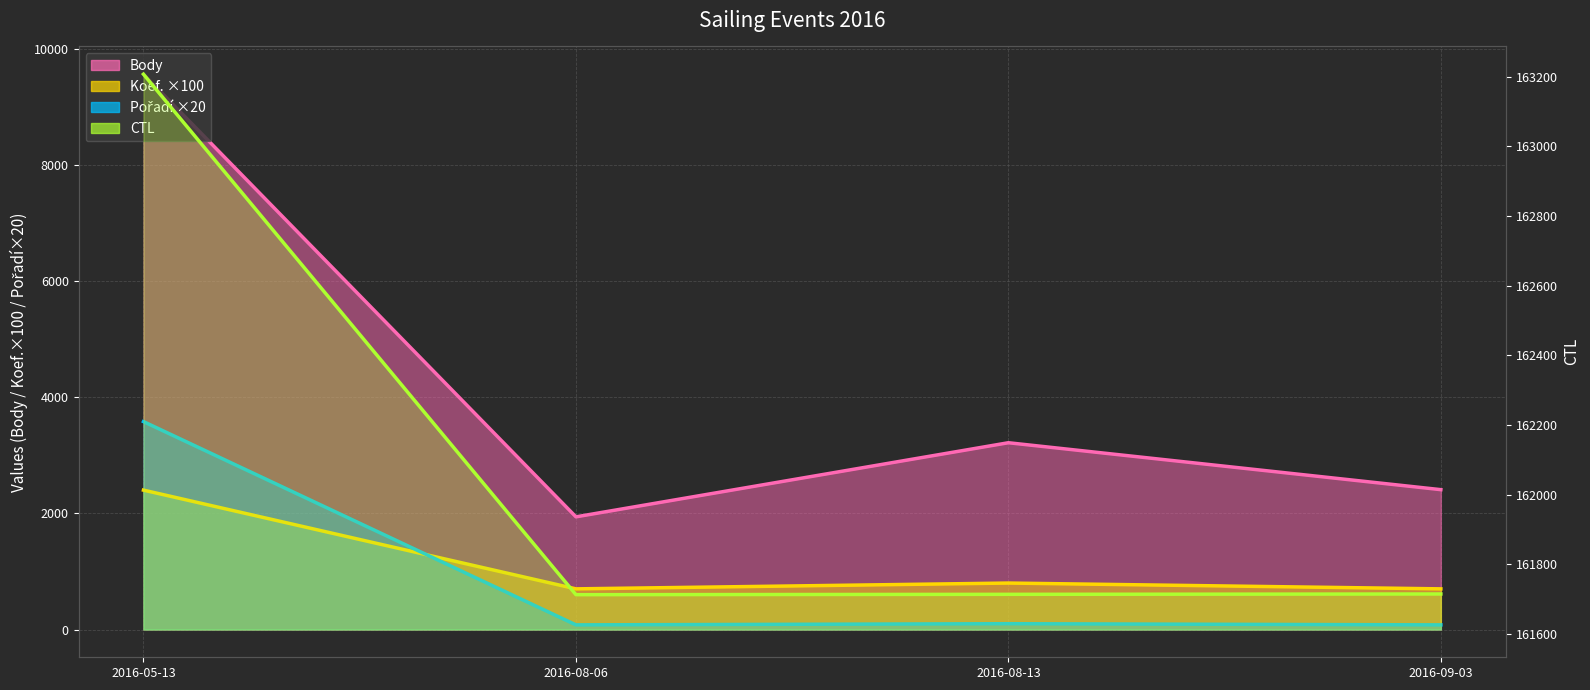

Reading left to right, extract all data points from this chart.

Body: 9561	1940	3216	2408
CTL: 163207	161713	161714	161715
Koef.: 2400	700	800	700
Pořadí: 3580	80	100	80